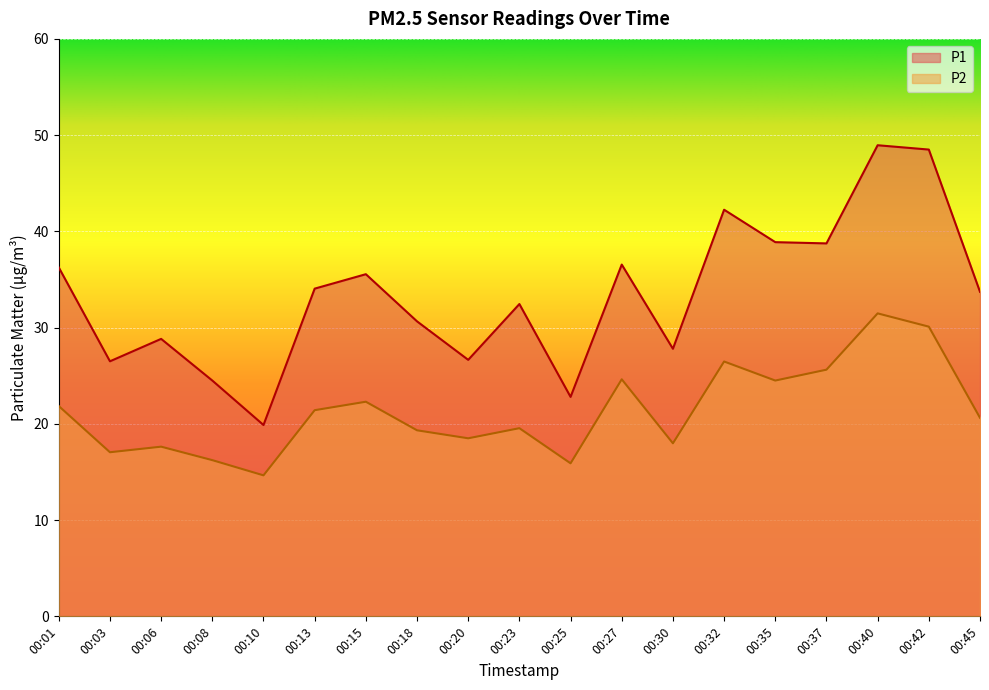

True or false: P2 has more than 1 interior local peaks.

True